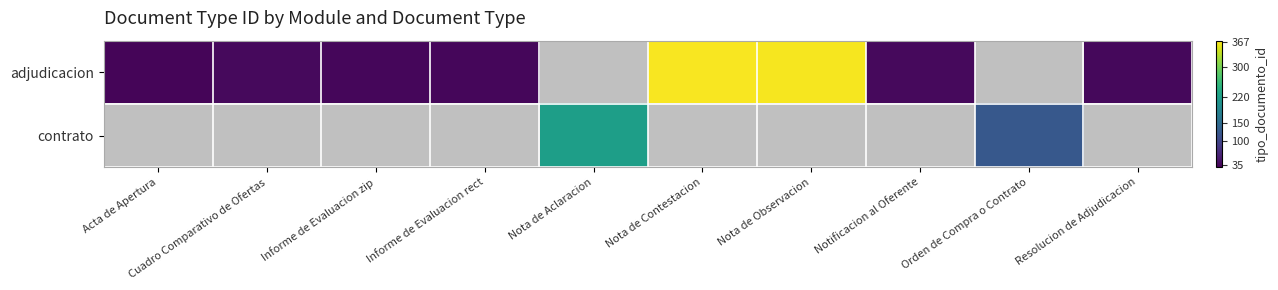

Which series has the largest range (max minus min)?

adjudicacion